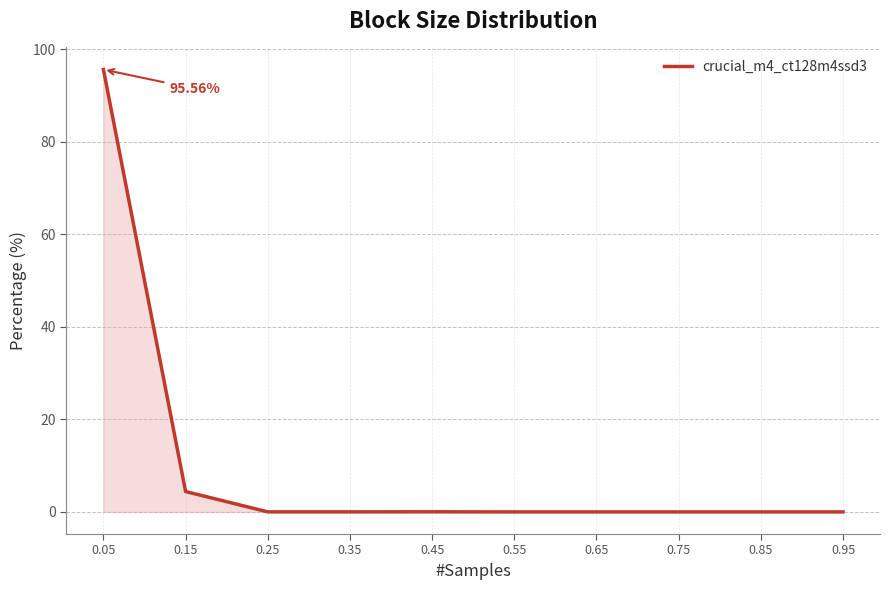

What is the difference between the maximum and minimum values?

95.6